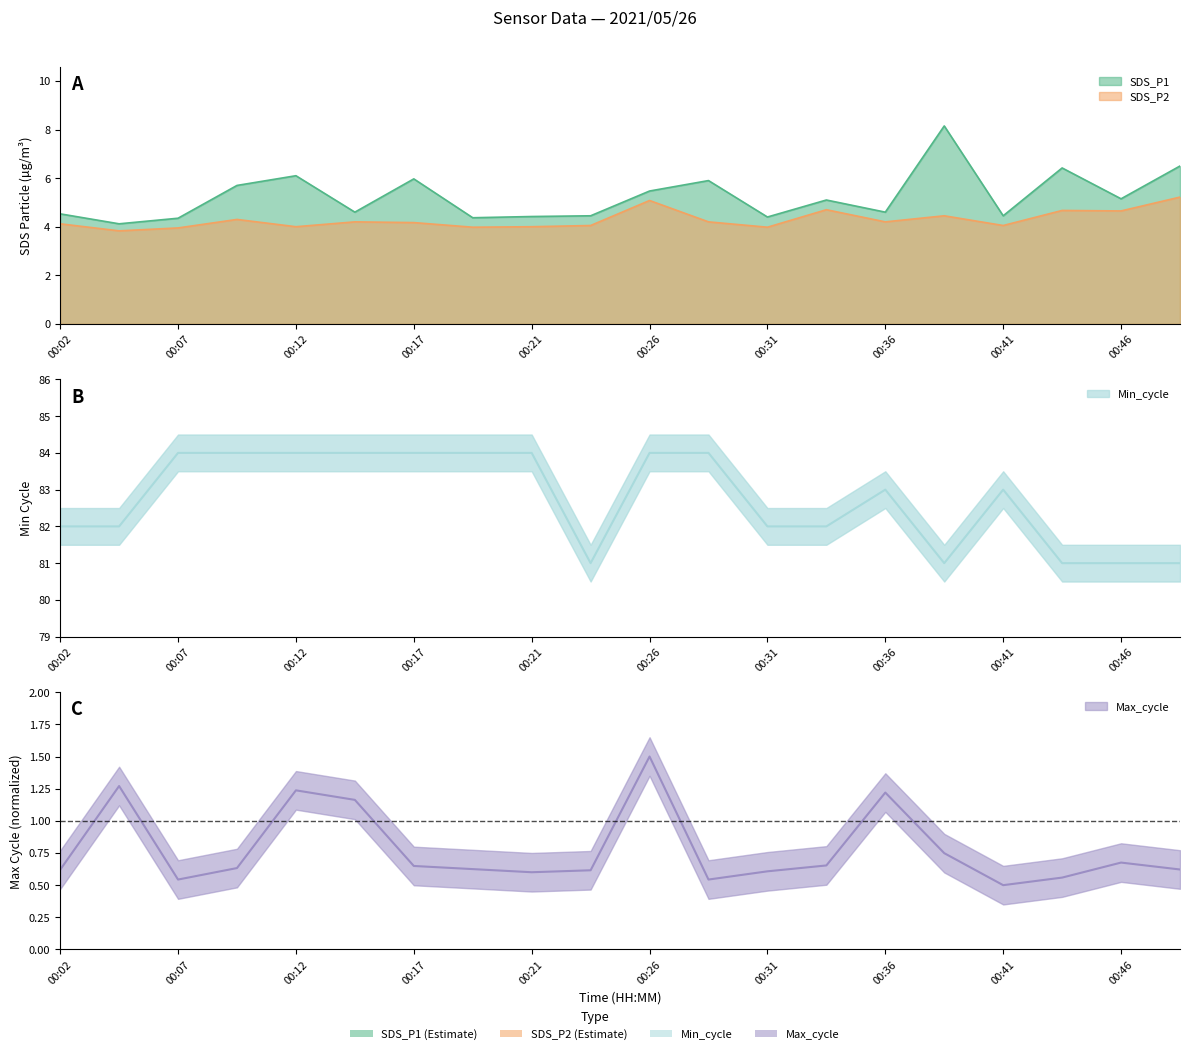

What is the value of the SDS_P1 point at the 13th from the left?

4.4